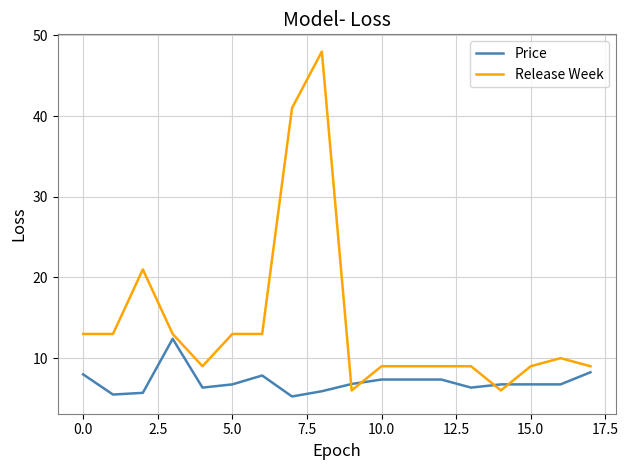

Which series has the largest range (max minus min)?

Release Week